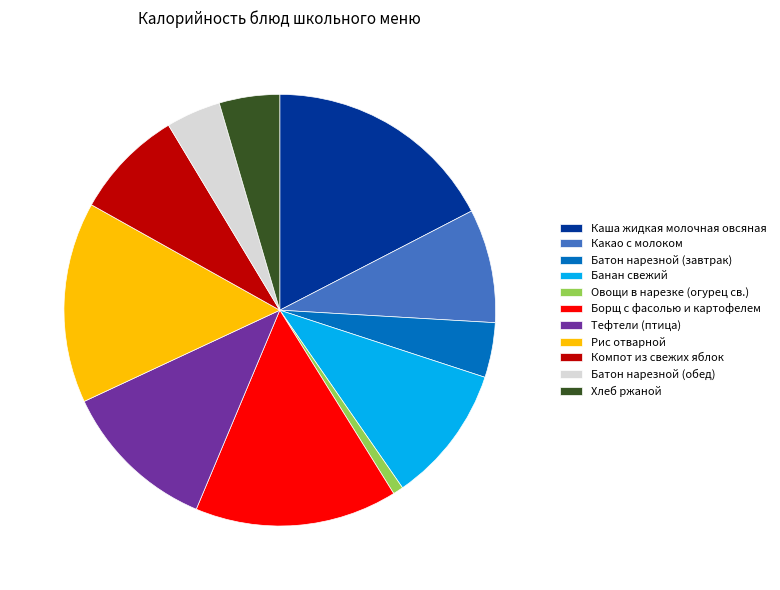

What is the ratio of the value at Рис отварной to the value at Тефтели (птица)?

1.3